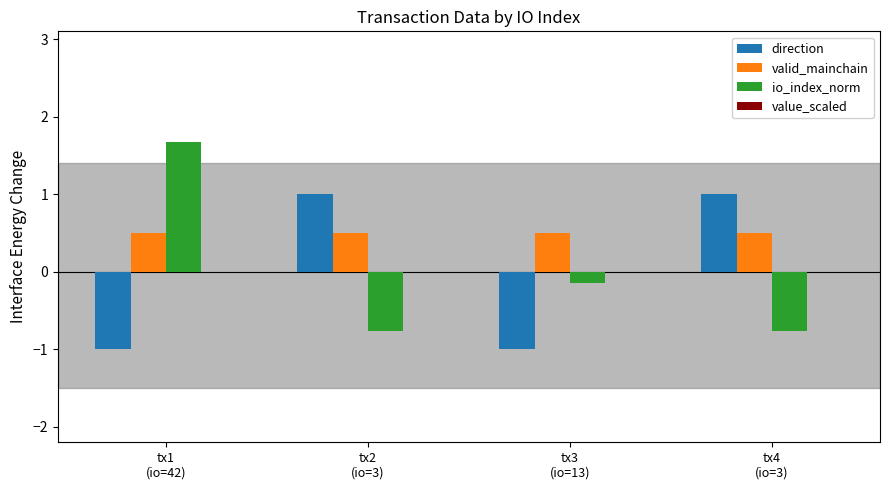

What is the label of the 4th bar from the right?

tx1
(io=42)